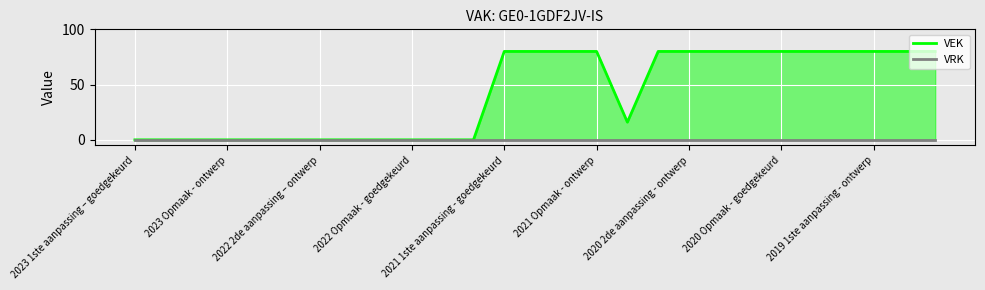

List the series in order of their overall mean, highest first.

VEK, VRK